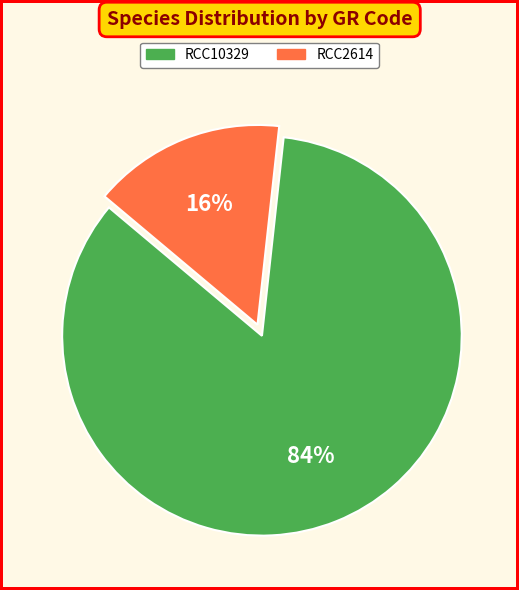

Which category has the biggest portion of the pie?

RCC10329